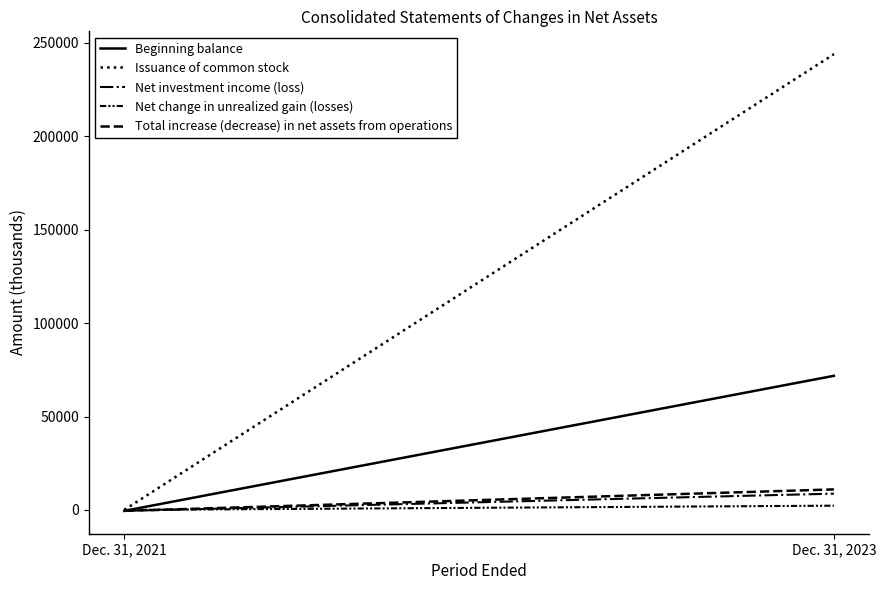

Rank the categories by Net change in unrealized gain (losses) value from highest to lowest.

Dec. 31, 2023, Dec. 31, 2021